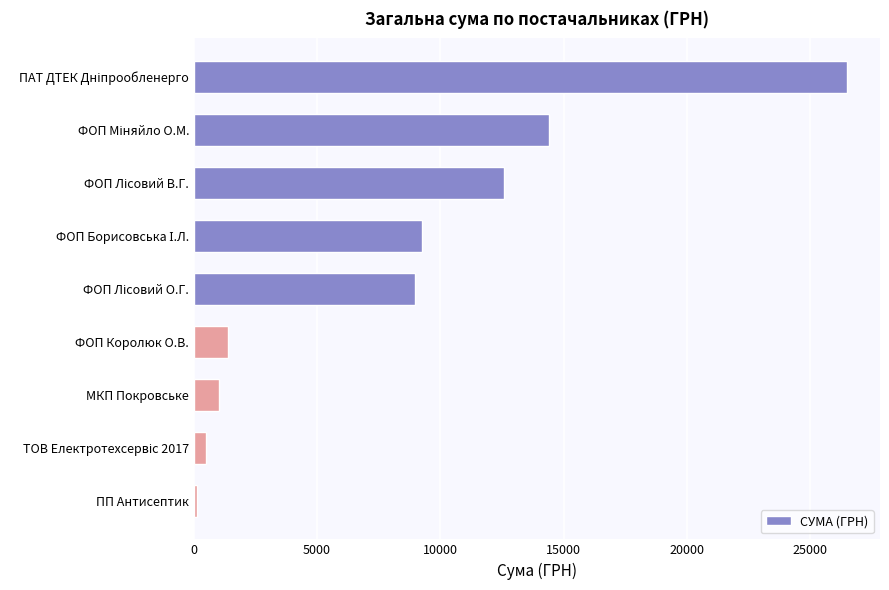

What is the average value?

8304.0